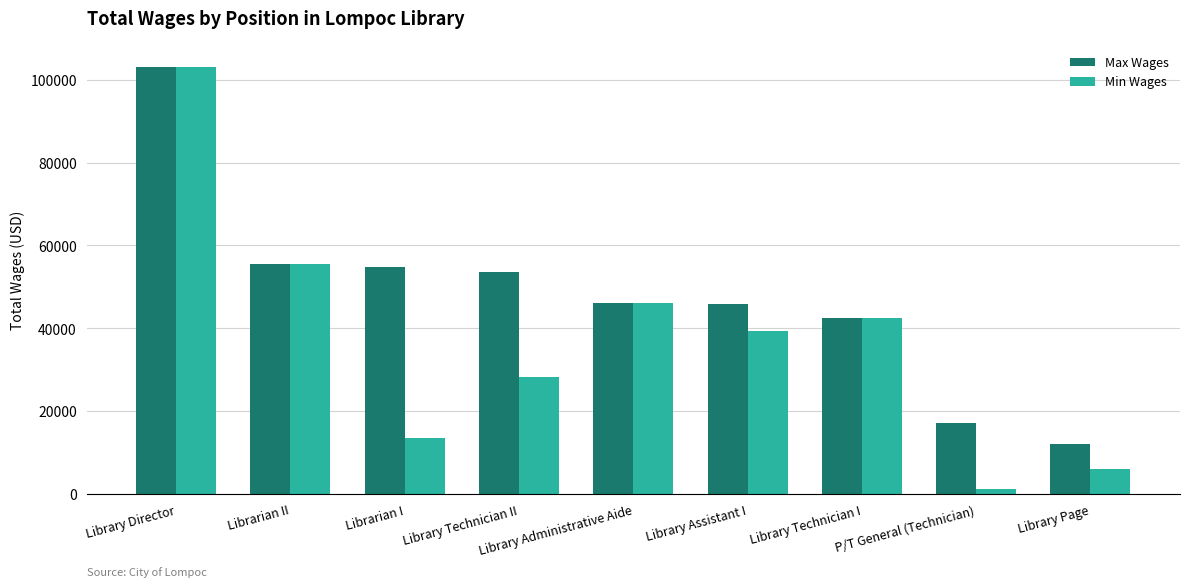

What is the average value of the Min Wages series?

37279